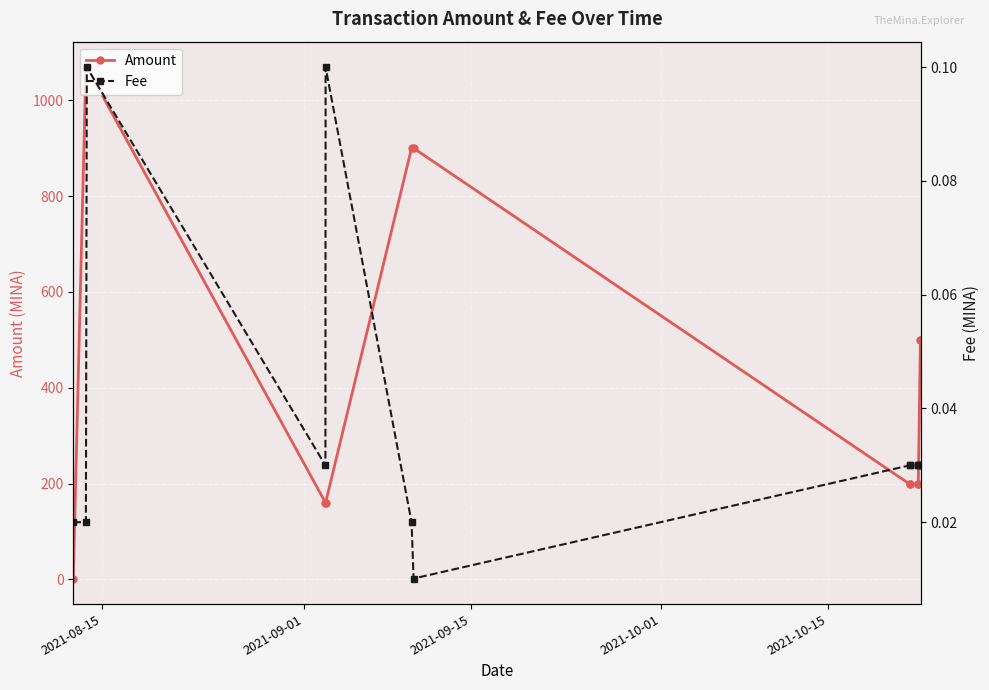

What is the value of the Amount point at the 3rd from the left?

1068.9